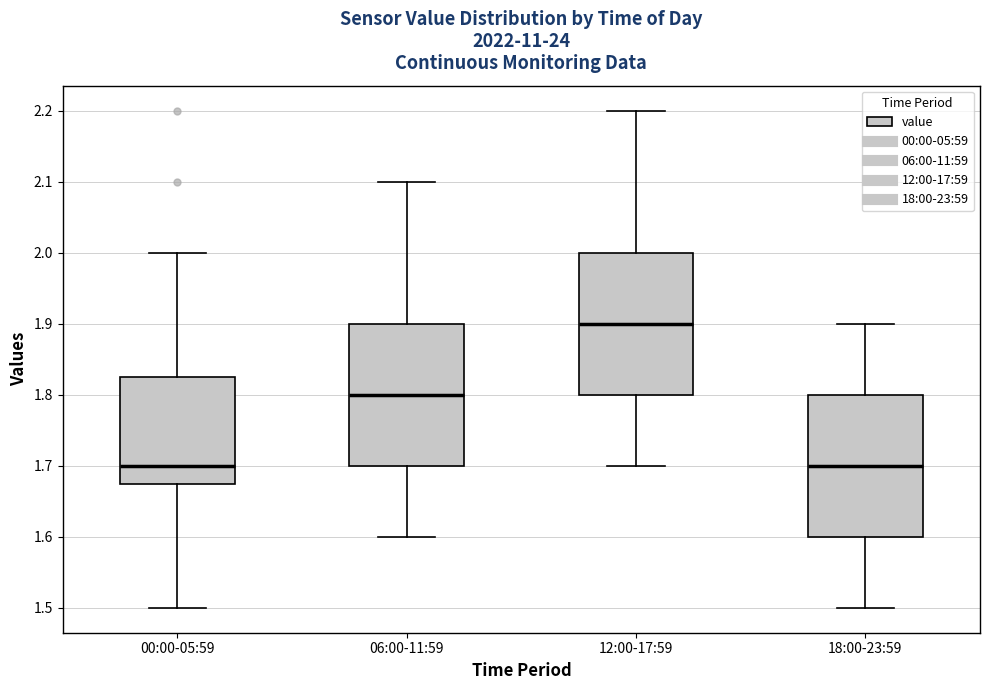

Which box's median line is the highest?

12:00-17:59